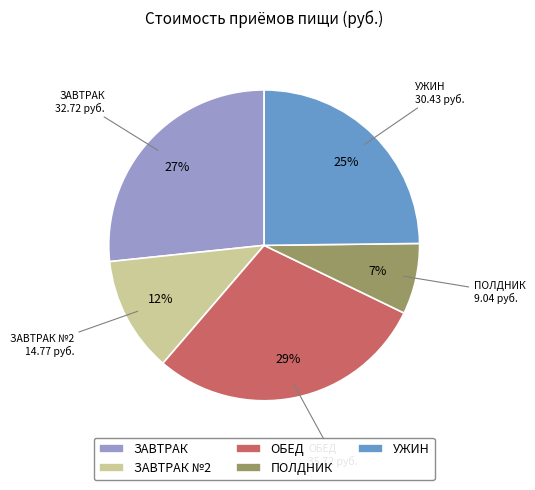

Which category has the biggest portion of the pie?

ОБЕД